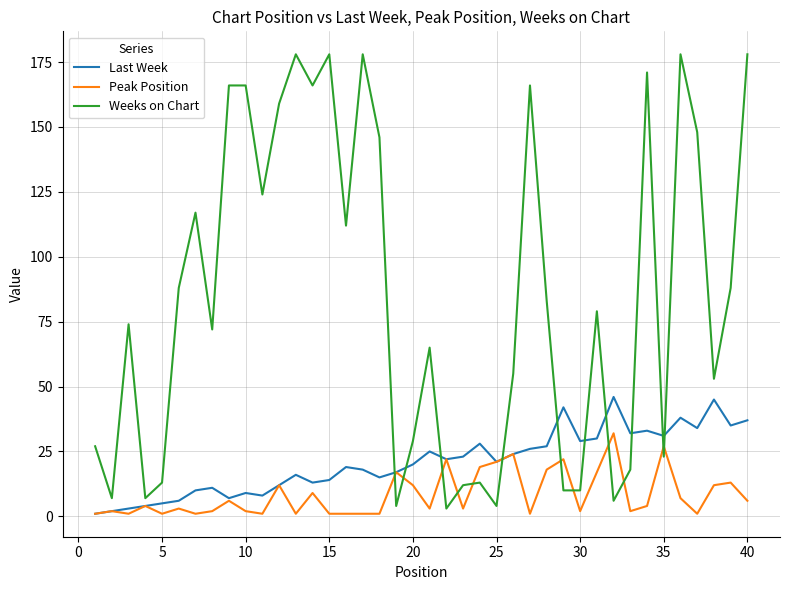

What are all the series names shown in the legend?

Last Week, Peak Position, Weeks on Chart